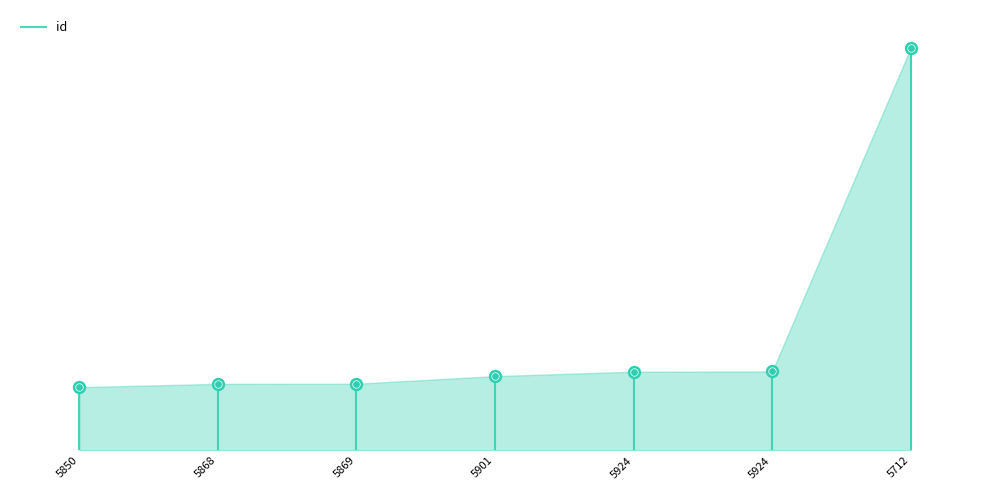

Which has a higher value, 5850 or 5850?

5850